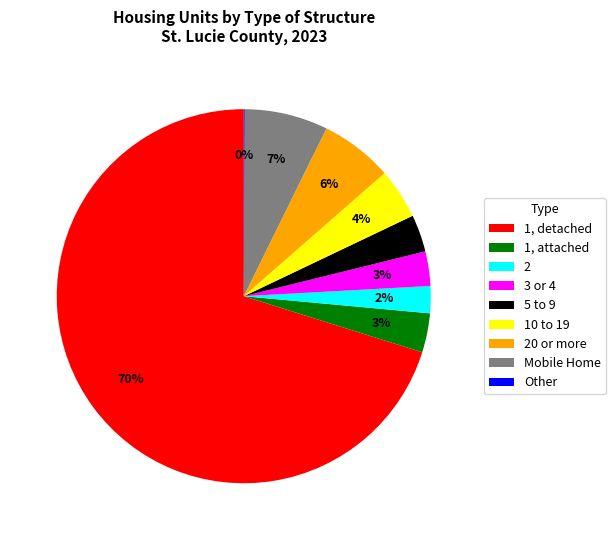

To the nearest percent, what percentage of the pie is Mobile Home?

7%